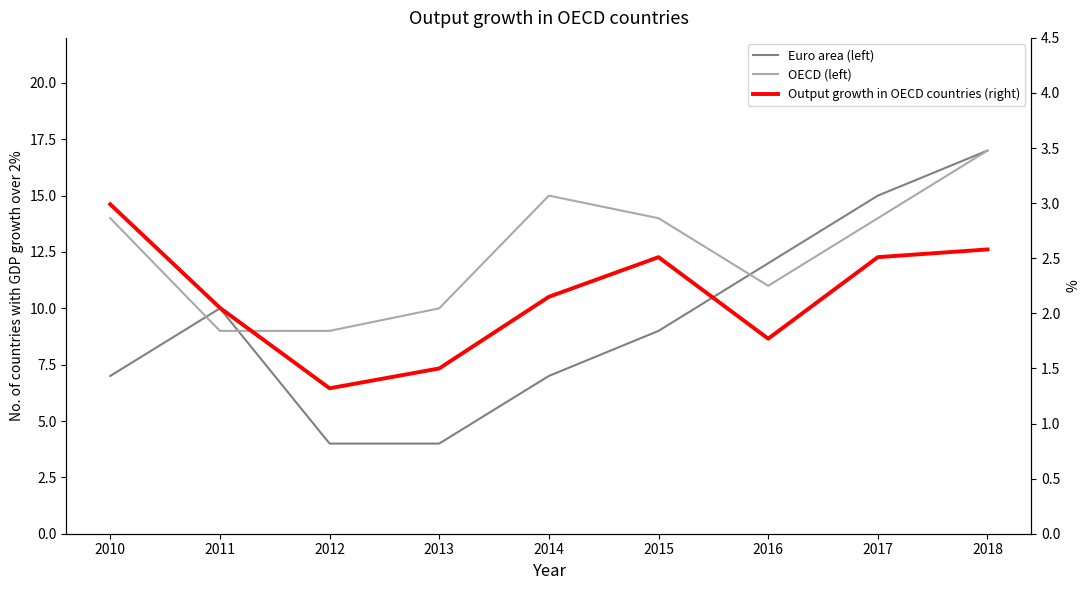

What is the approximate value of Euro area (left) at 2017?

15.0